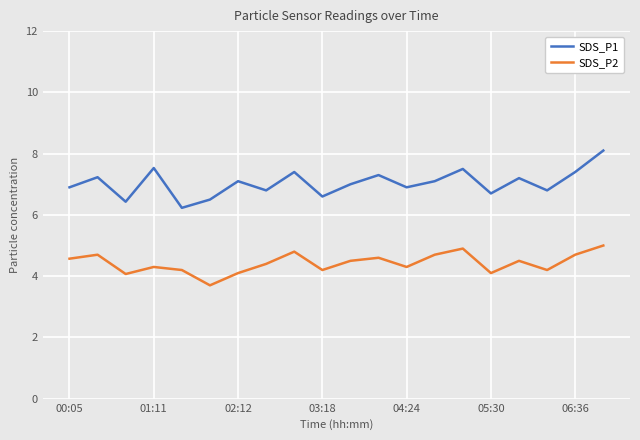

True or false: SDS_P1 has more than 0 points higher than both neighbors.

True